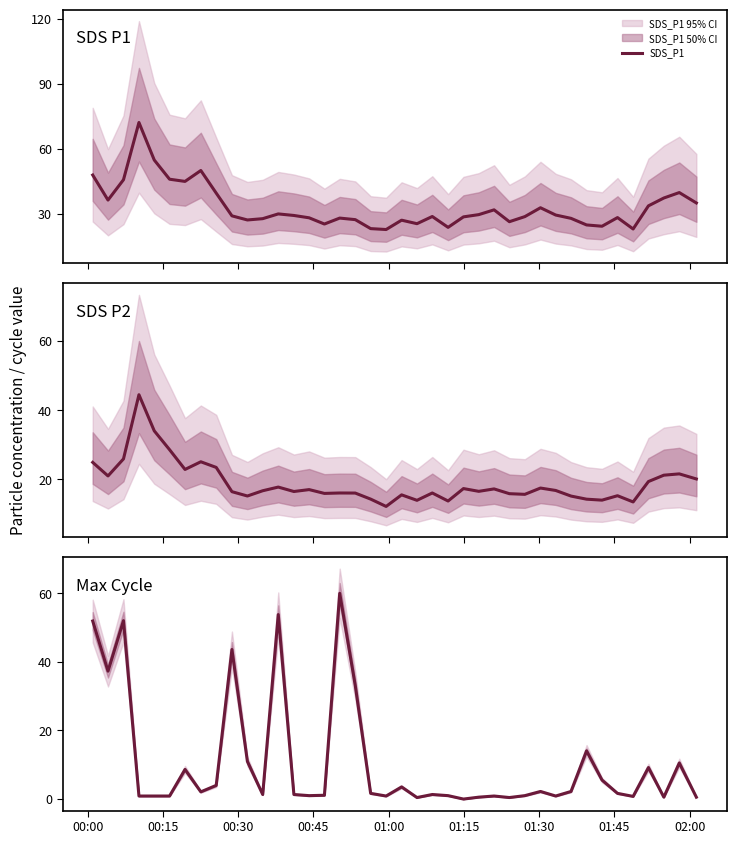

What is the greatest value displayed?

72.1